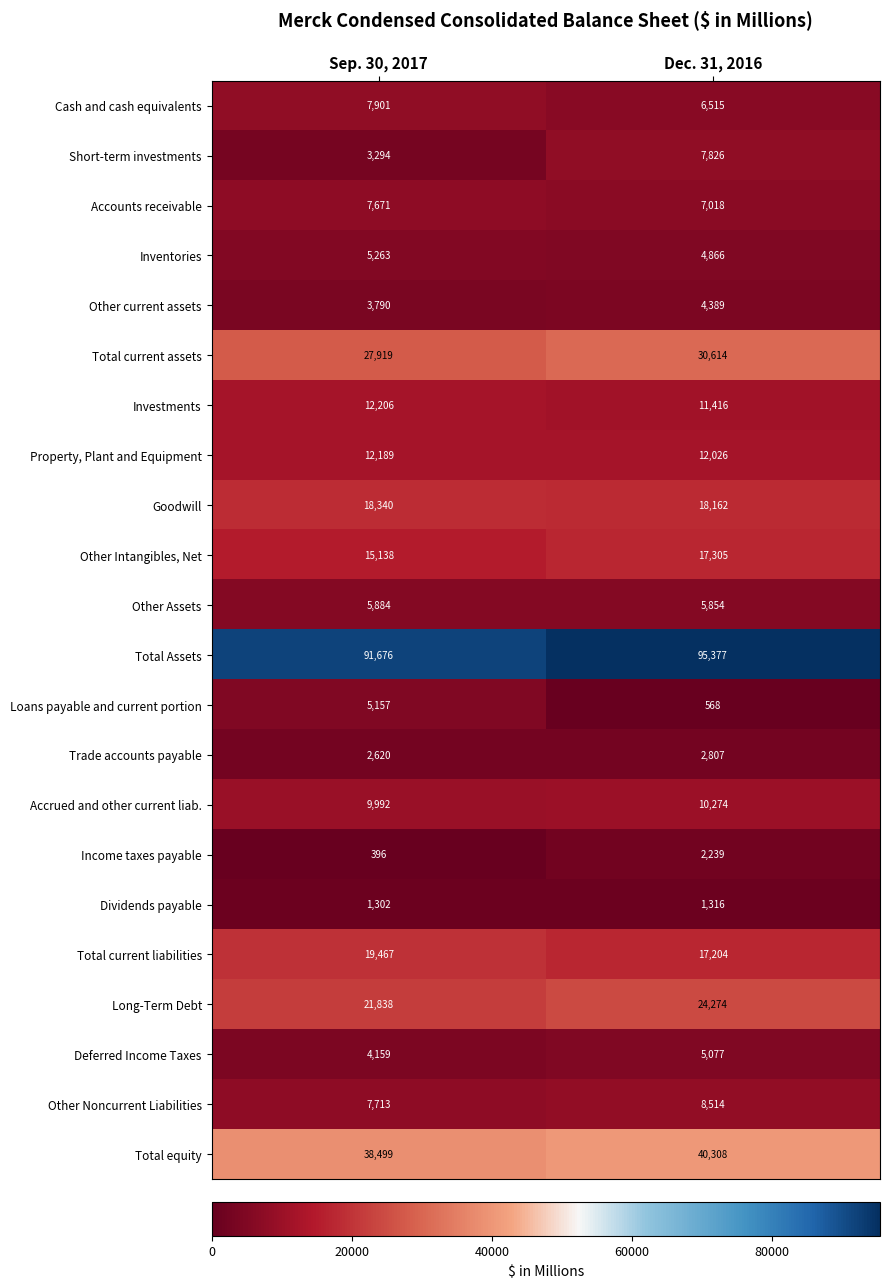

What is the difference between the highest and lowest values at Dec. 31, 2016?

94809